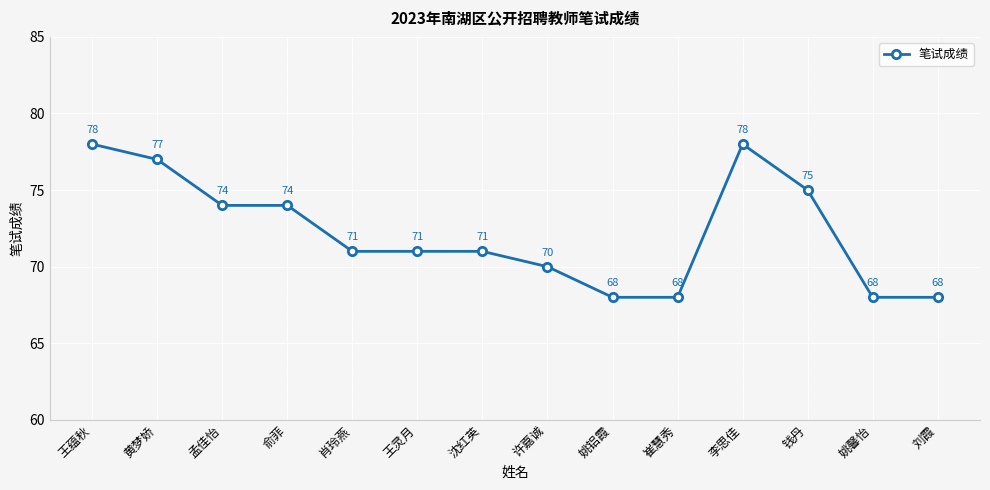

What is the difference between the second highest and second lowest values?

10